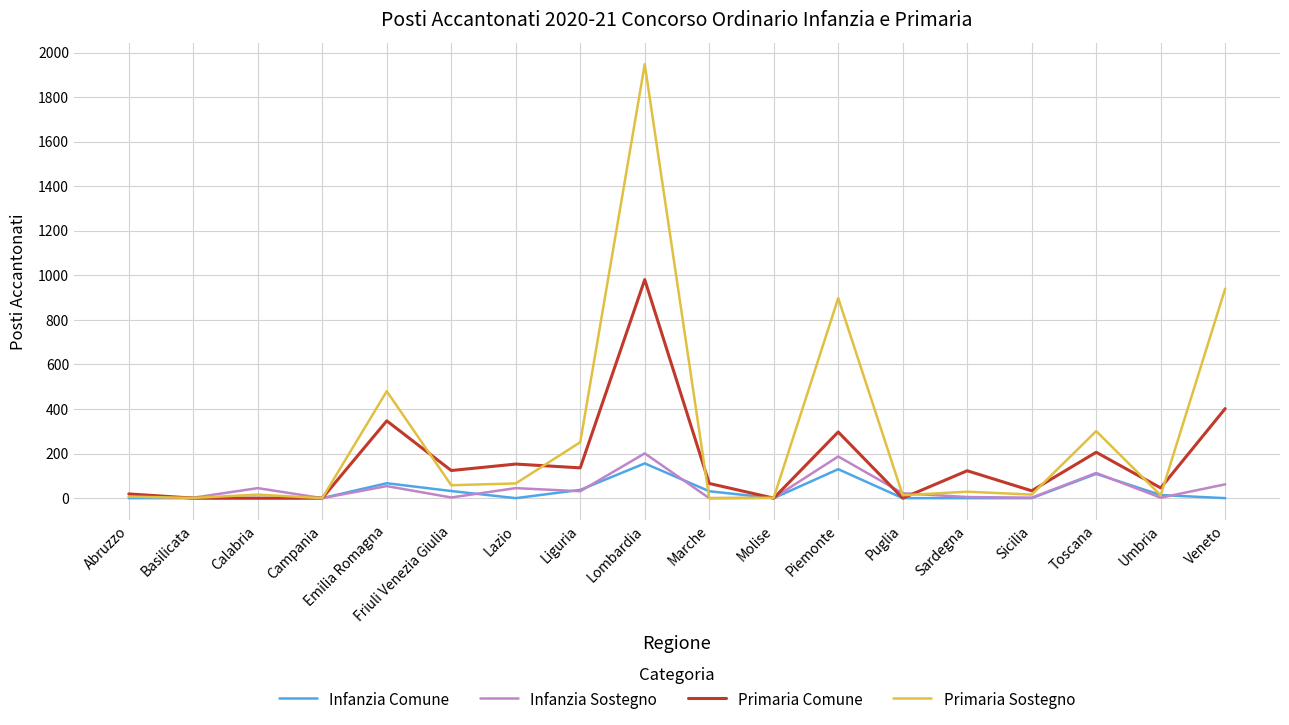

What is the sum of the Infanzia Comune values at Abruzzo and Marche?

31